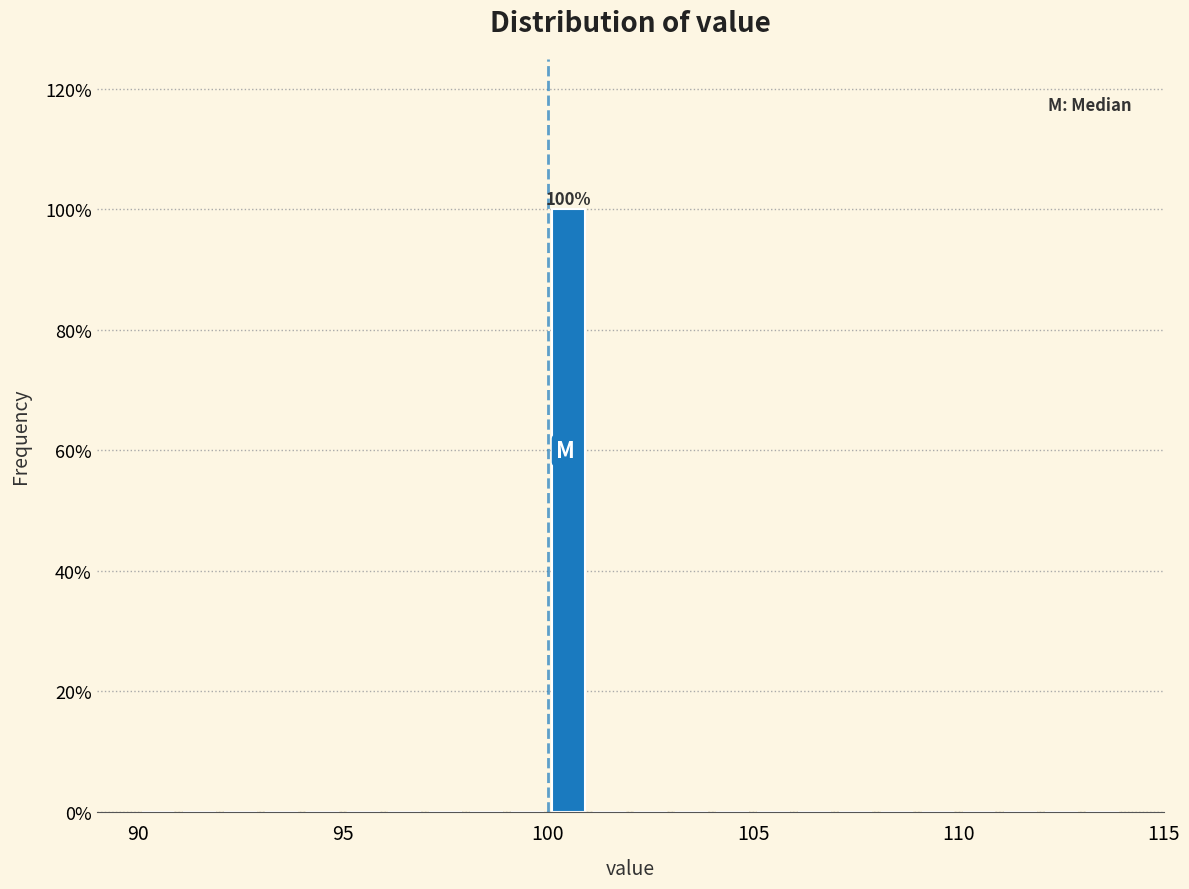

Around what value on the x-axis is the tallest bar? Give the approximate position of its centre, as read against the axis.

100.5